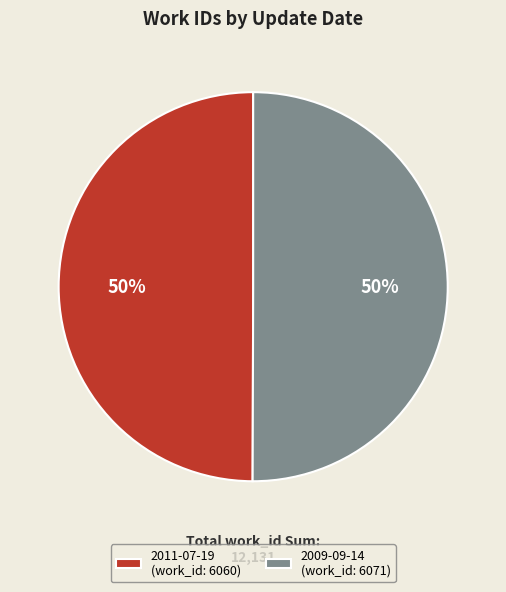

Do 2011-07-19 and 2009-09-14 together represent more than half of the pie?

Yes